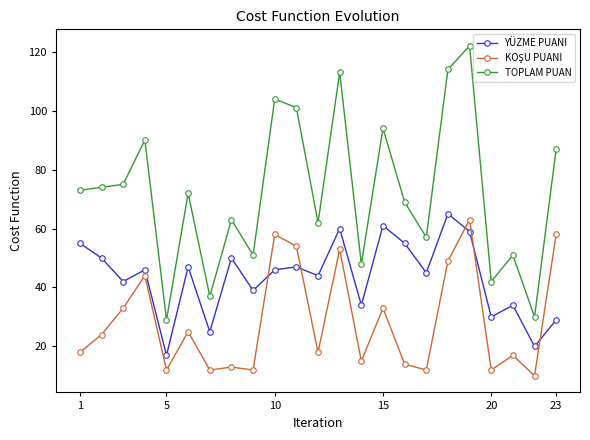

What is the value of the YÜZME PUANI point at the 6th from the left?

47